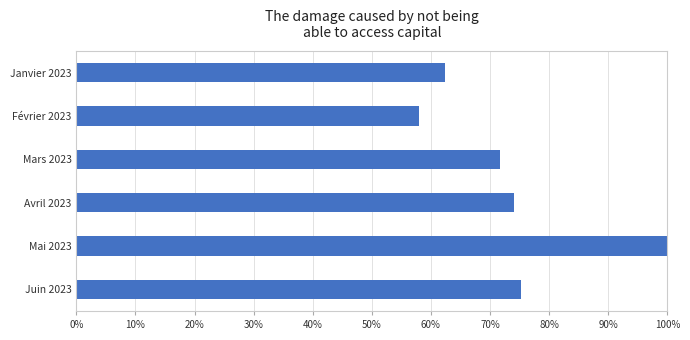

Is it true that the value at Avril 2023 is 44.1?

False